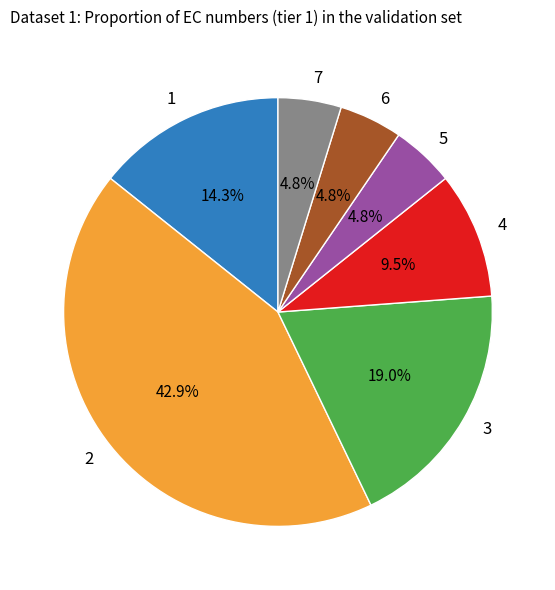

Approximately how many times larger is the value at 3 compared to 2?

0.4